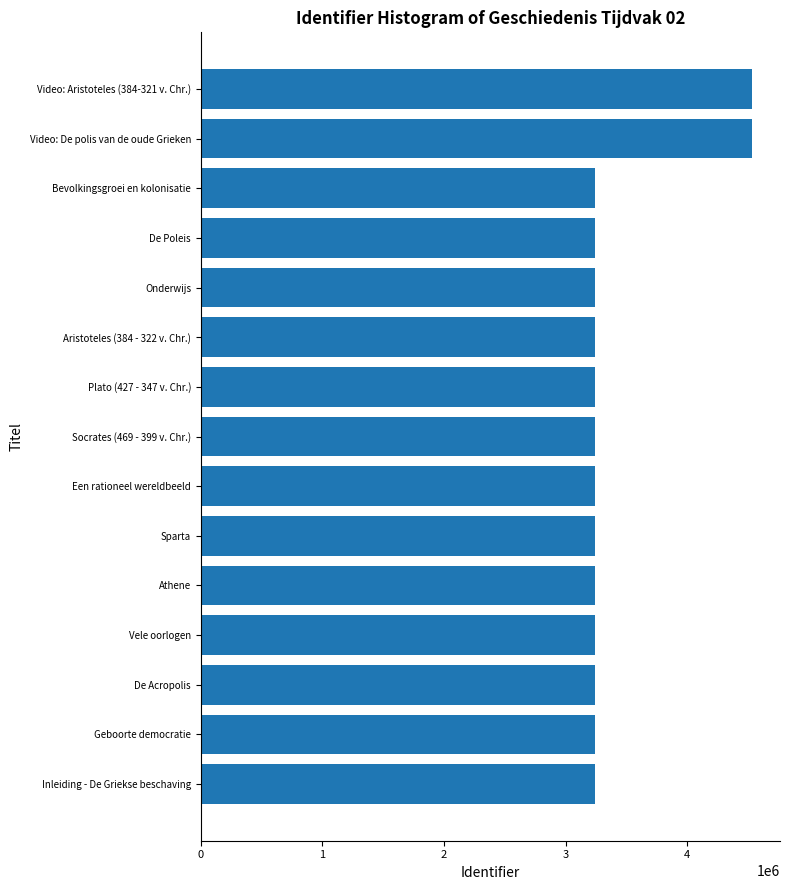

What is the label of the 1st bar from the top?

Video: Aristoteles (384-321 v. Chr.)